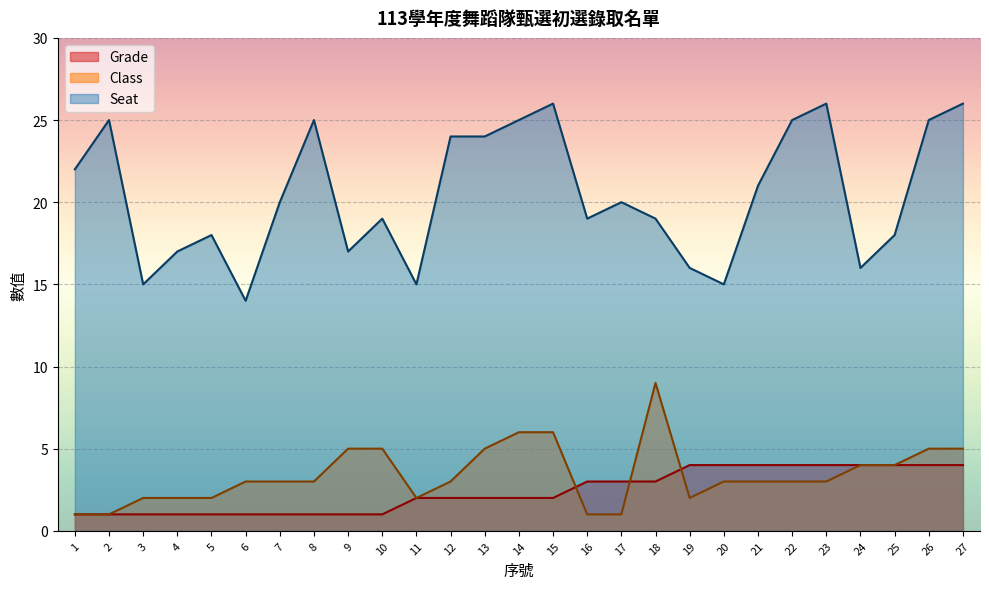

Which series has the largest range (max minus min)?

Seat